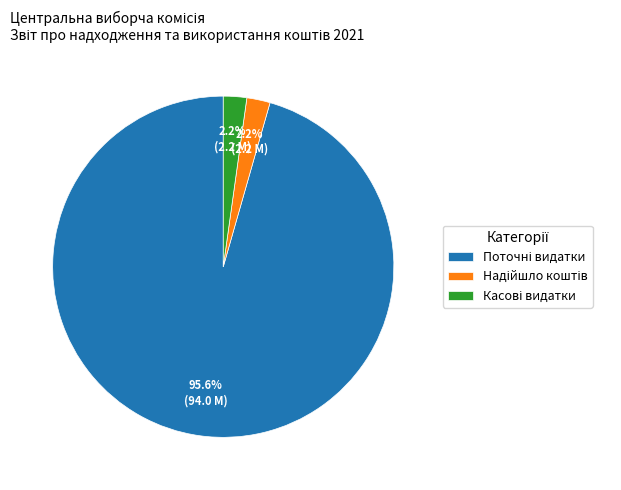

Is there any slice that represents more than half of the pie?

Yes